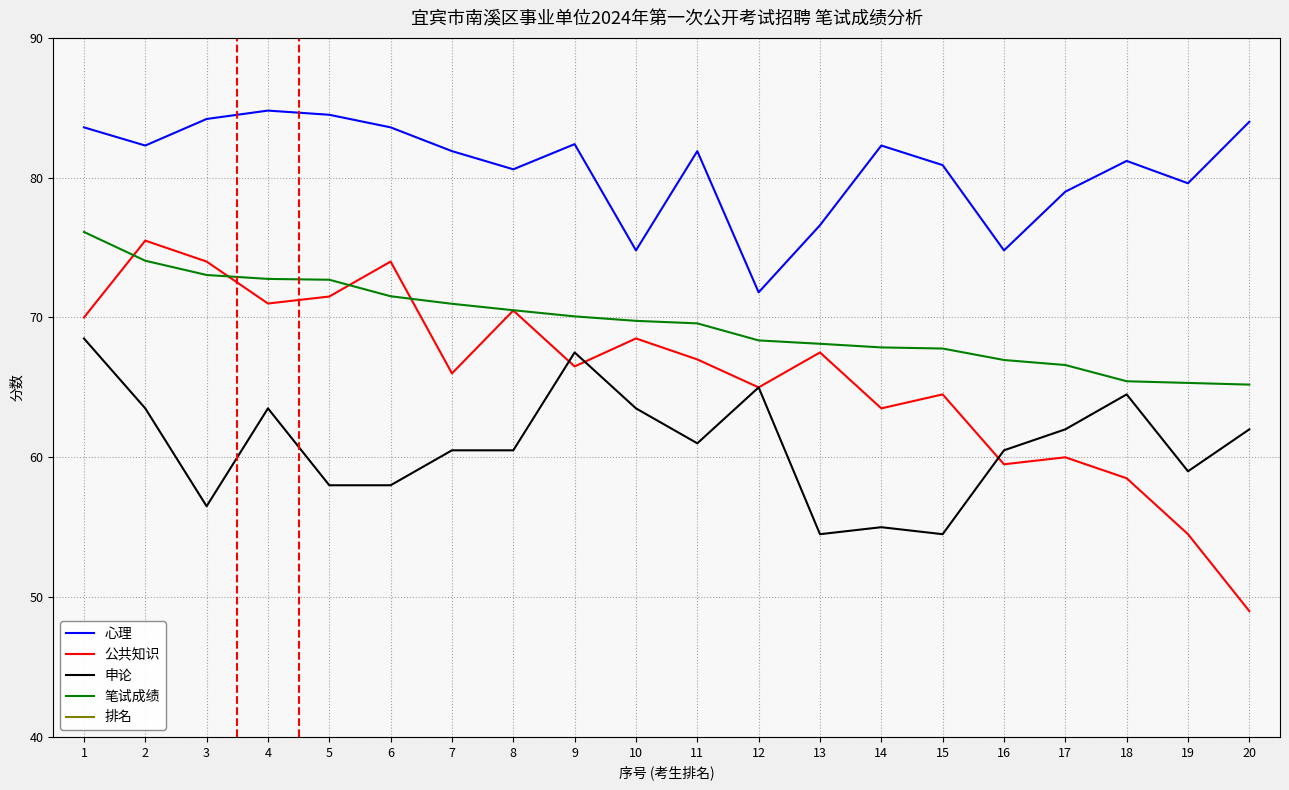

True or false: 排名 and 笔试成绩 intersect in this chart.

False